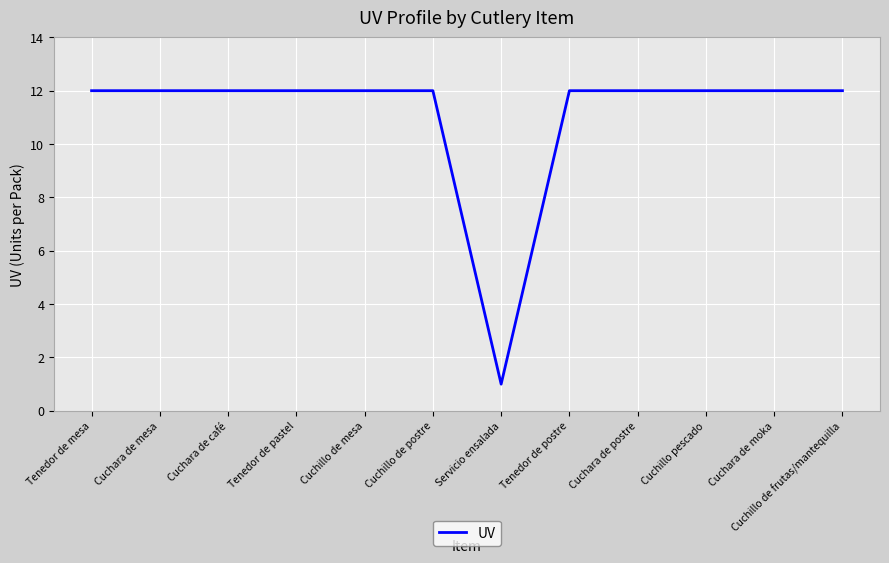

What is the average value?

11